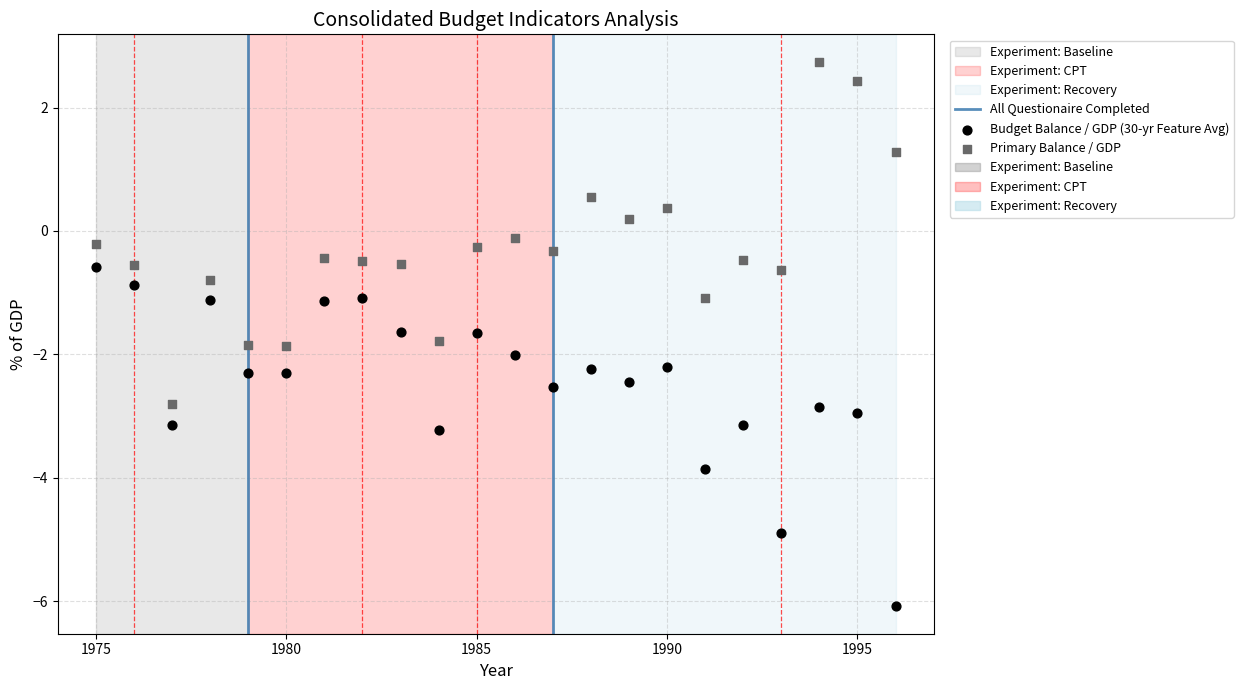

Across all data points, what is the range of X values (max minus min)?

21.0